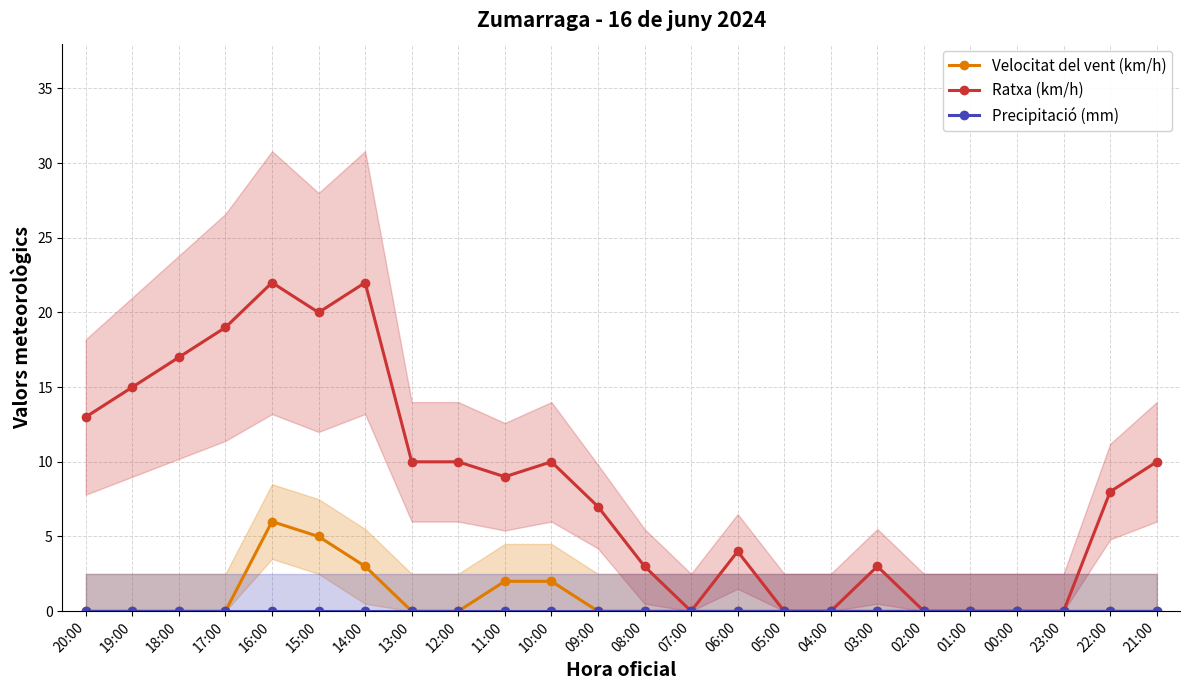

Is the value of Precipitació (mm) at 12:00 greater than the value of Ratxa (km/h) at 23:00?

No